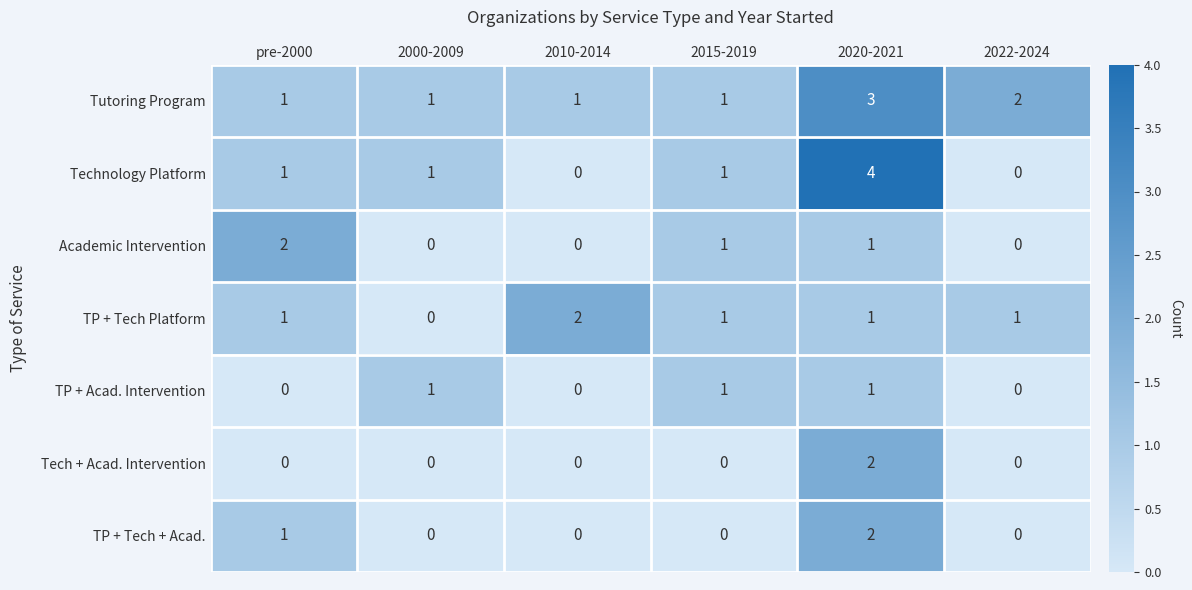

How many categories are shown in the chart?

6